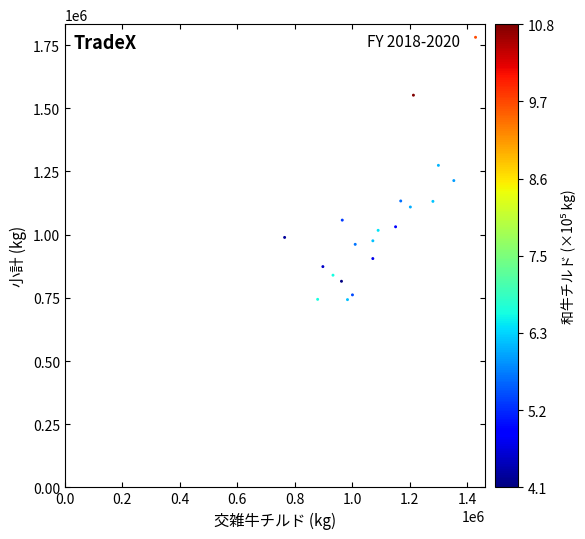

What is the range of X values (max minus min)?

663772